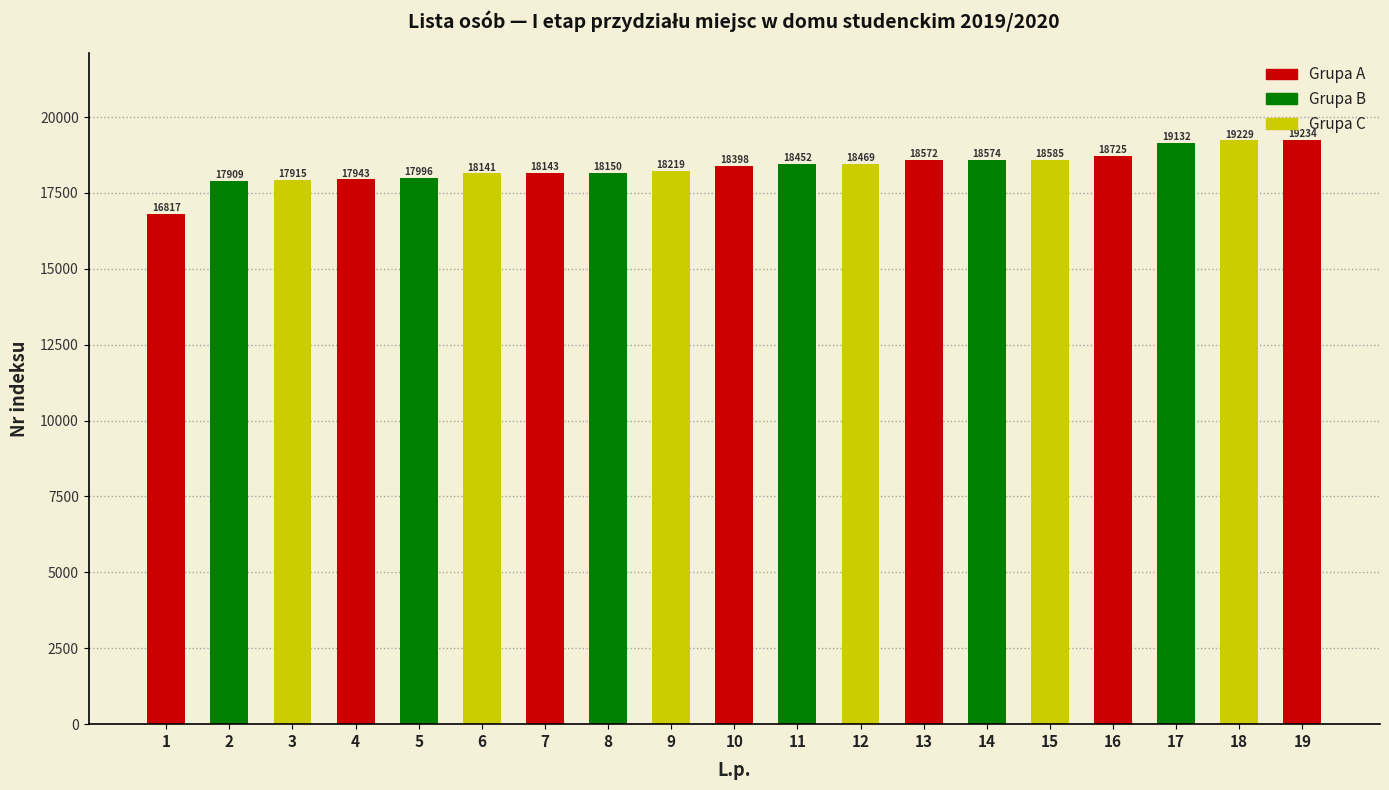

Reading left to right, transcribe all the data shown in this chart.

1=16817	2=17909	3=17915	4=17943	5=17996	6=18141	7=18143	8=18150	9=18219	10=18398	11=18452	12=18469	13=18572	14=18574	15=18585	16=18725	17=19132	18=19229	19=19234